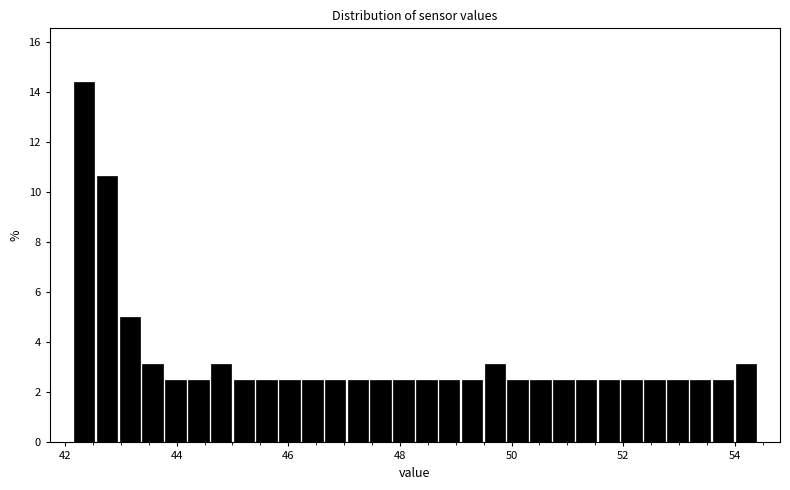

Around what value on the x-axis is the tallest bar? Give the approximate position of its centre, as read against the axis.

42.4